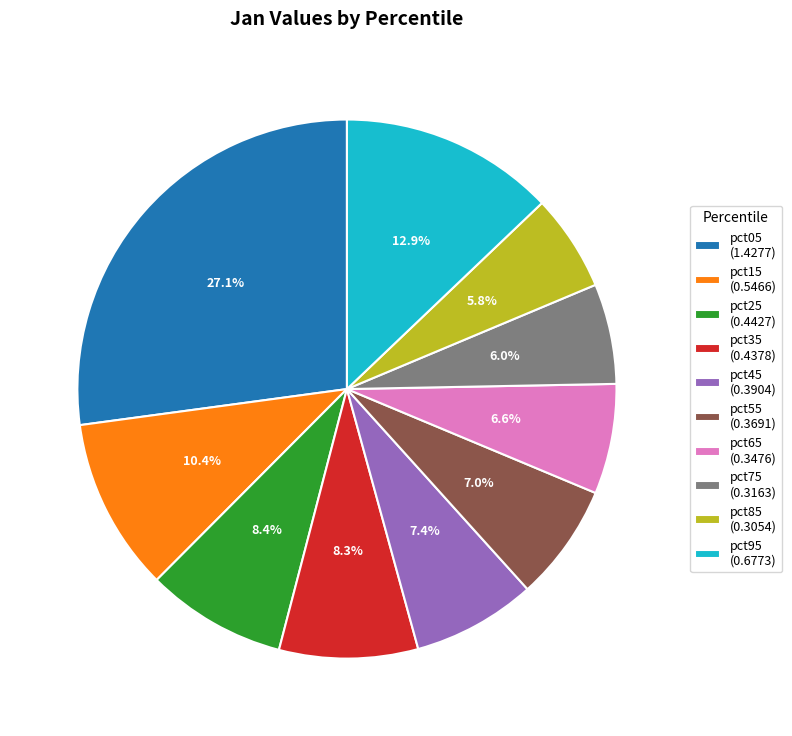

Which category has the biggest portion of the pie?

pct05